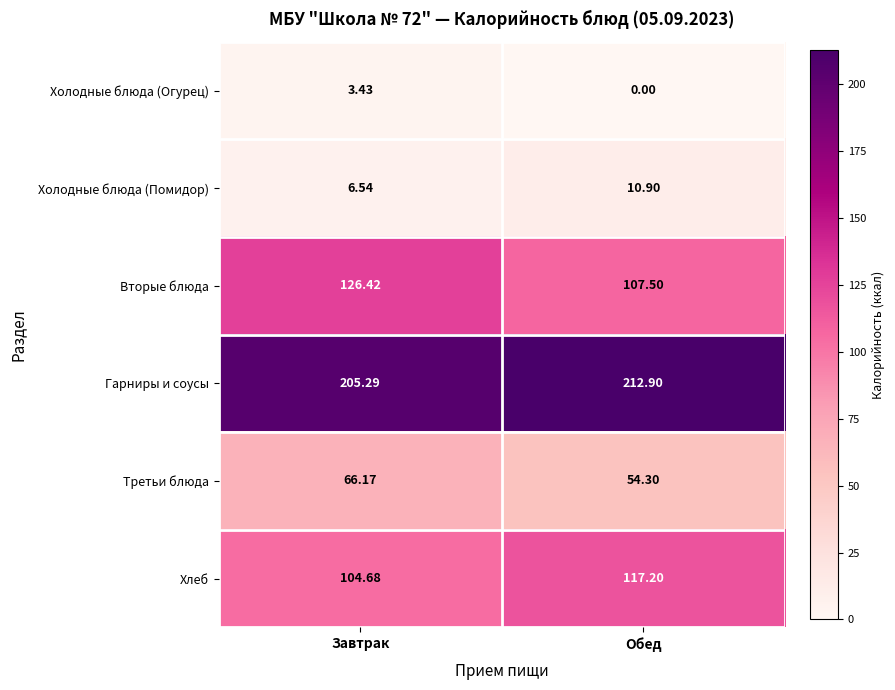

Which series has the widest spread of values?

Вторые блюда